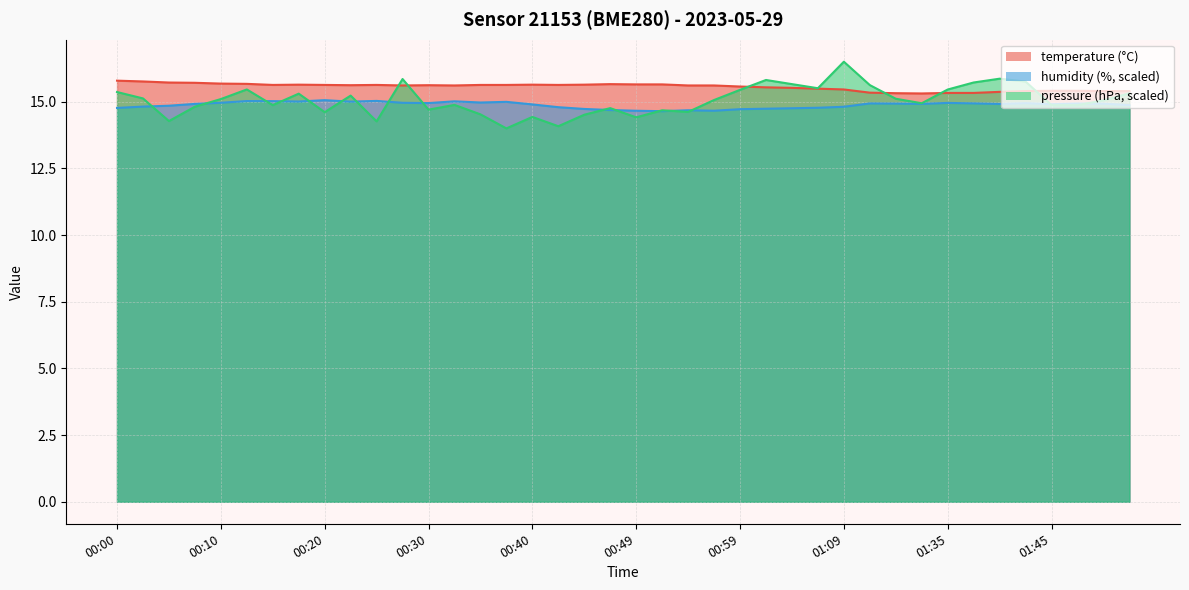

In humidity, how many points are higher than both neighbors (excluding endpoints)?

10